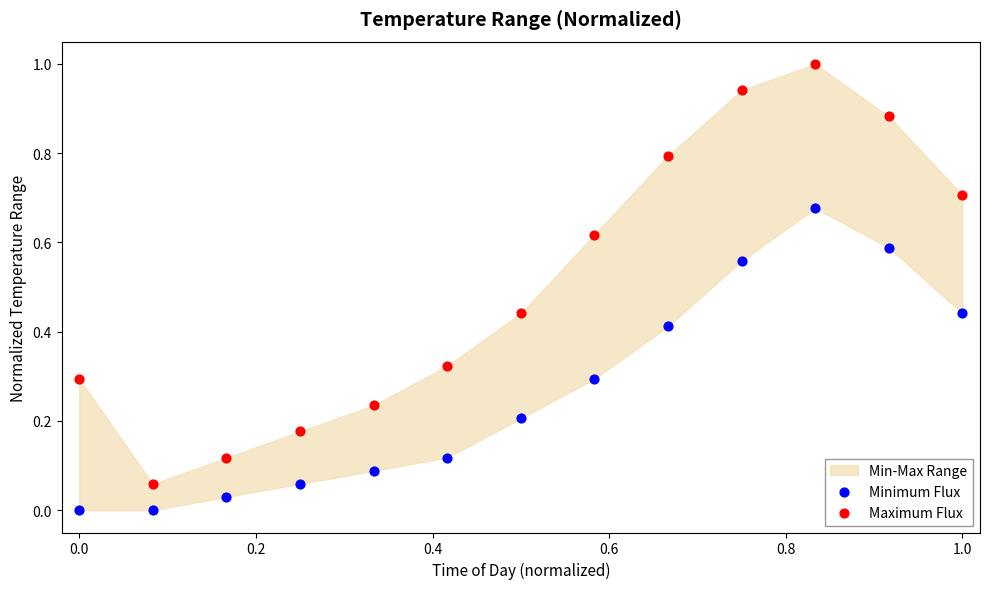

Across all data points, what is the range of X values (max minus min)?

1.0